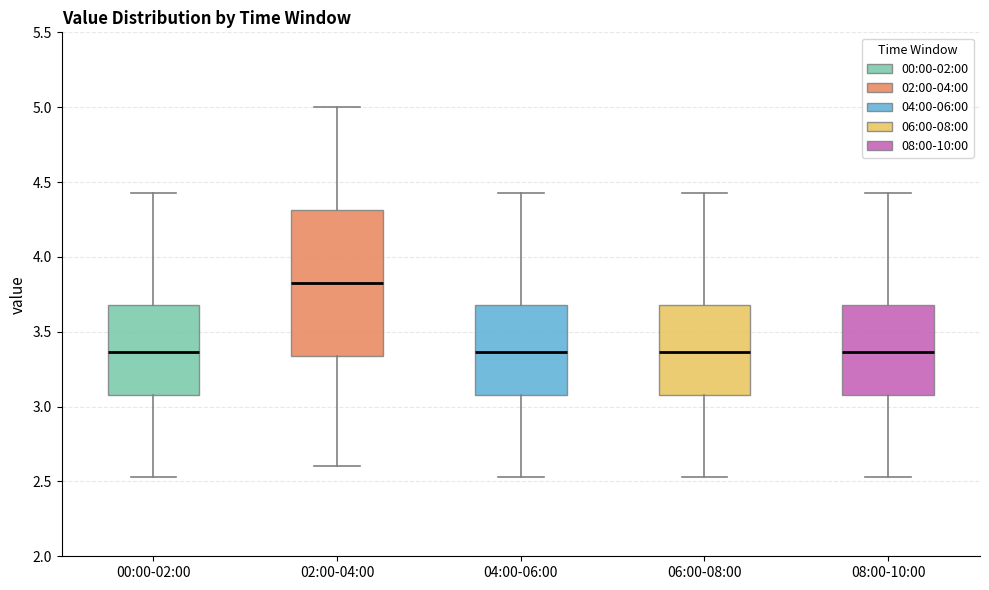

Where is the lower edge of the box for 08:00-10:00 on the y-axis? The values are not printed on the chart, so give them approximately, as read against the axis.

3.10